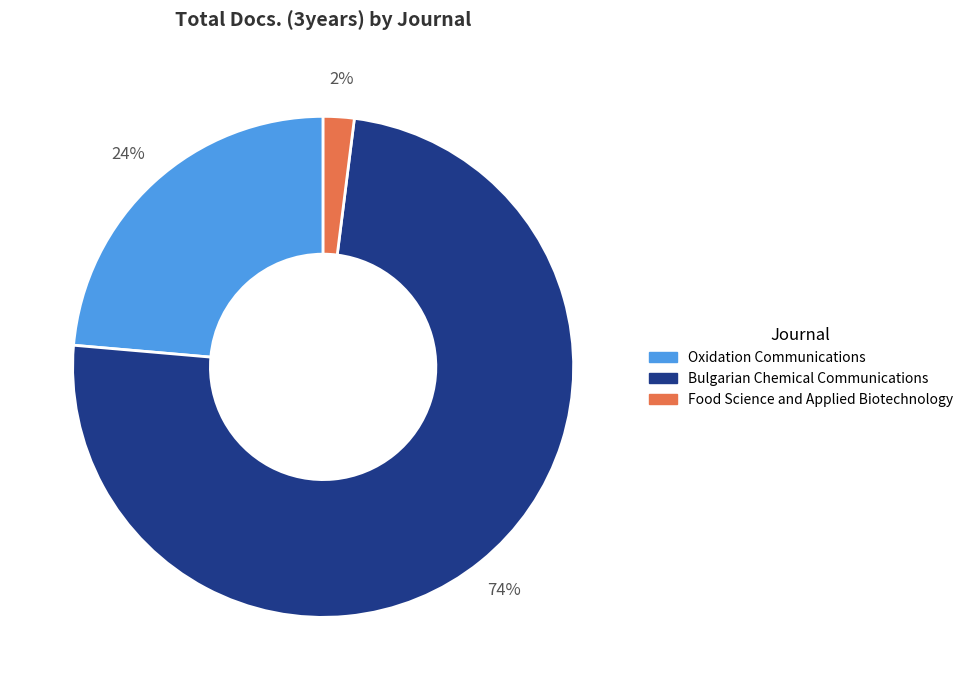

To the nearest percent, what percentage of the pie is Food Science and Applied Biotechnology?

2%